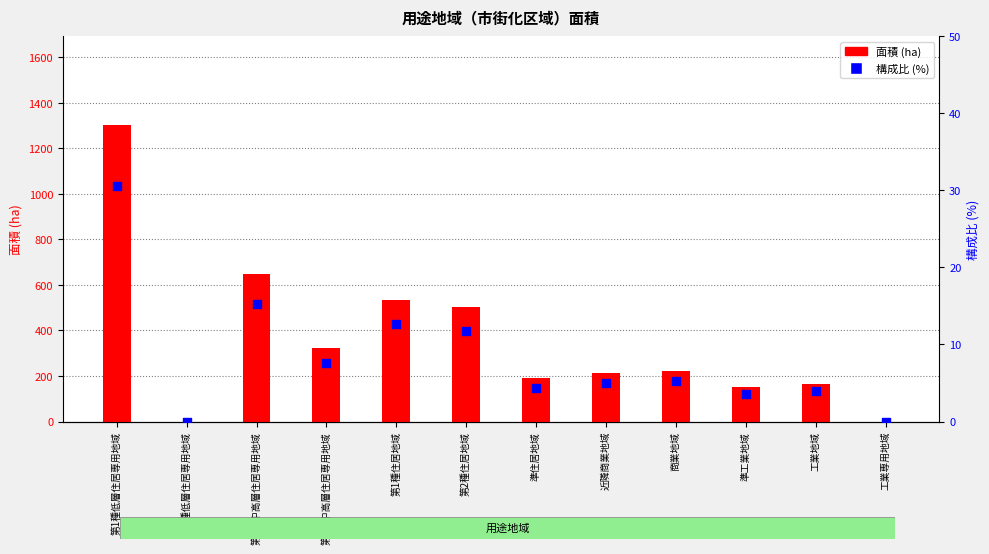

Which series has the largest total across all categories?

面積 (ha)